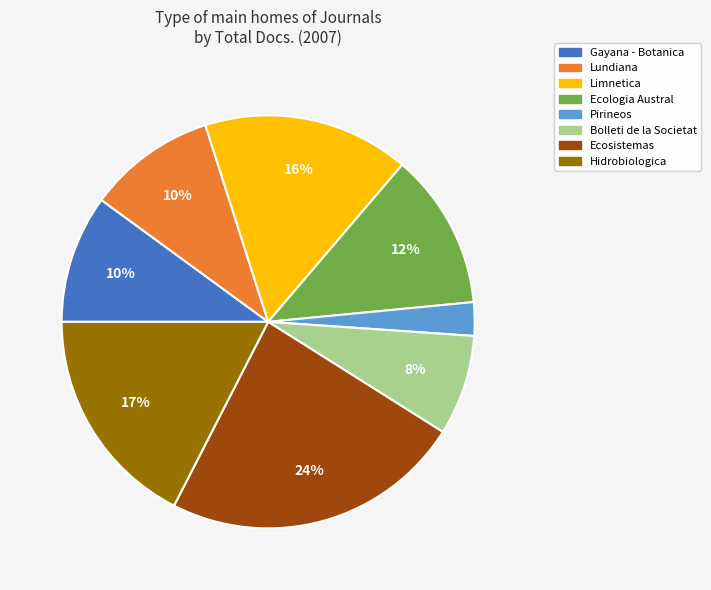

To the nearest percent, what percentage of the pie is Gayana - Botanica?

10%